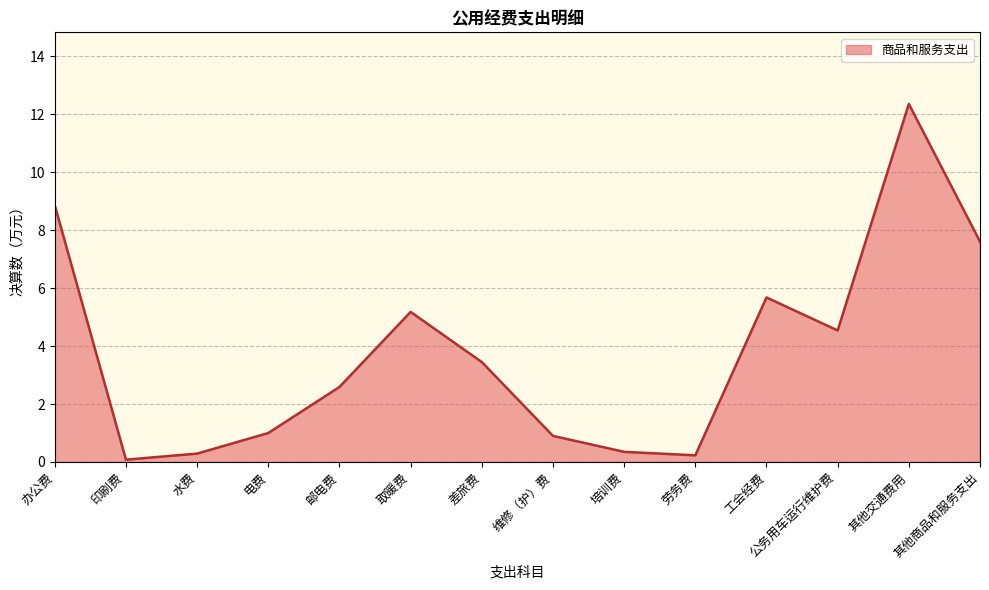

At which label does the data first exceed 3?

办公费